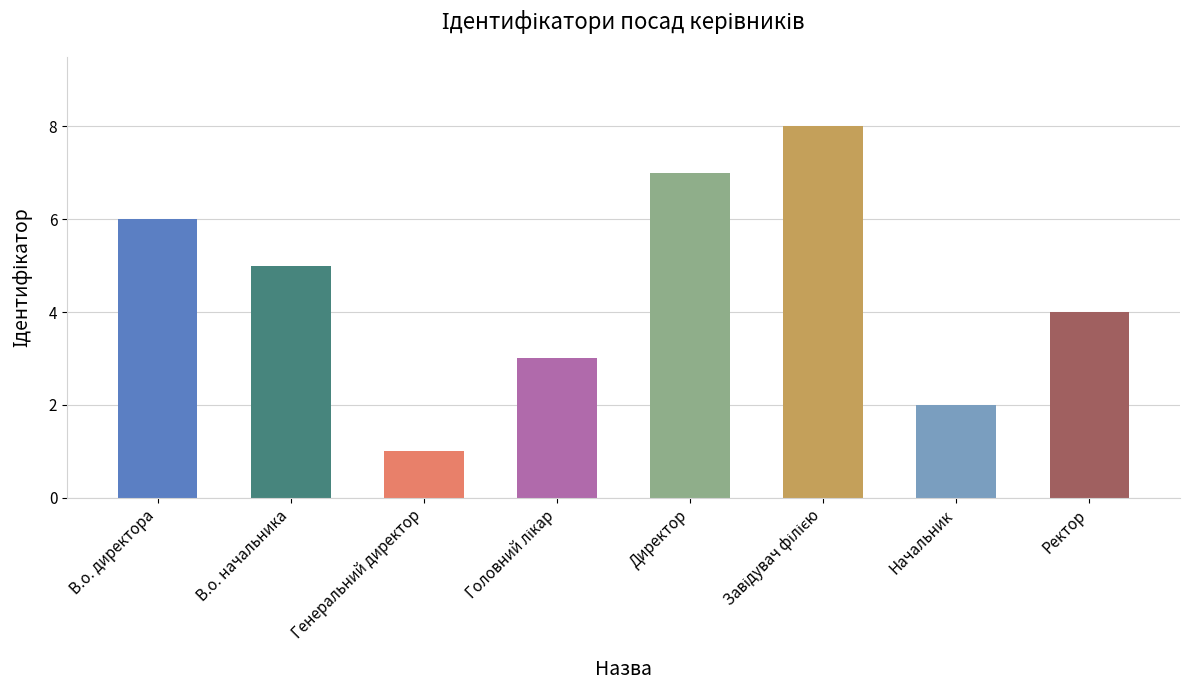

What is the change in value from В.о. начальника to Начальник?

-3